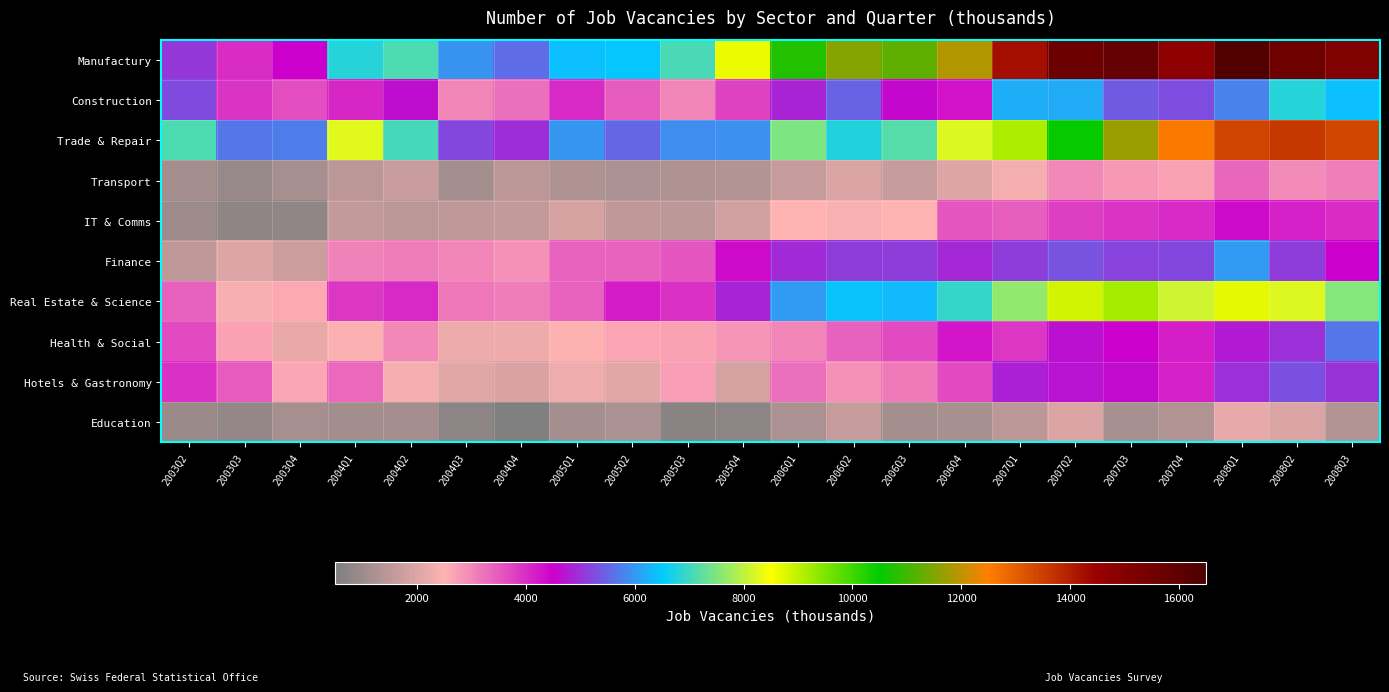

Which series has the largest range (max minus min)?

Manufactury